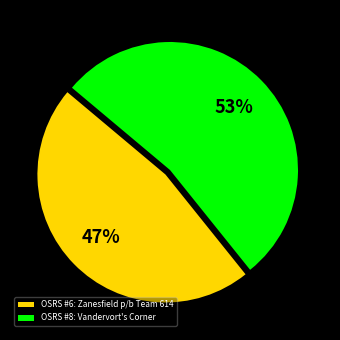

The OSRS #8: Vandervort's Corner slice represents 53% of the pie. True or false?

True